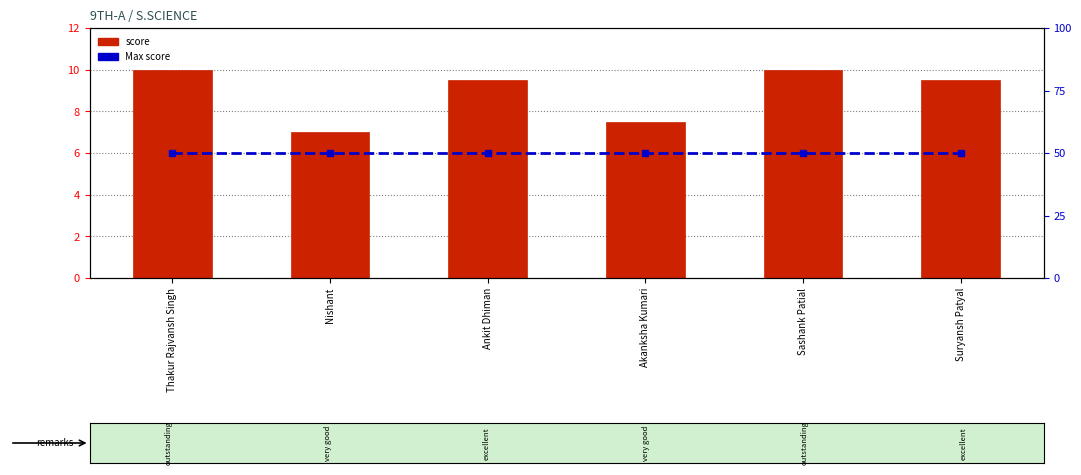

Is the value of Max score at Nishant greater than the value of score at Nishant?

Yes